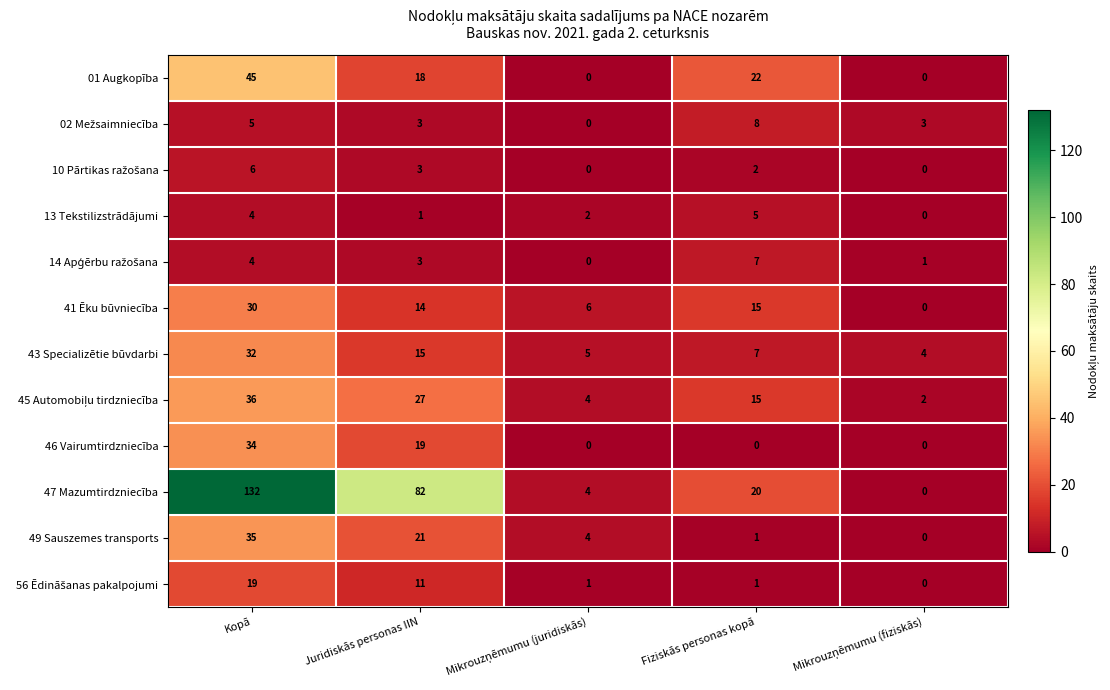

Read the 01 Augkopība value at Fiziskās personas kopā.

22